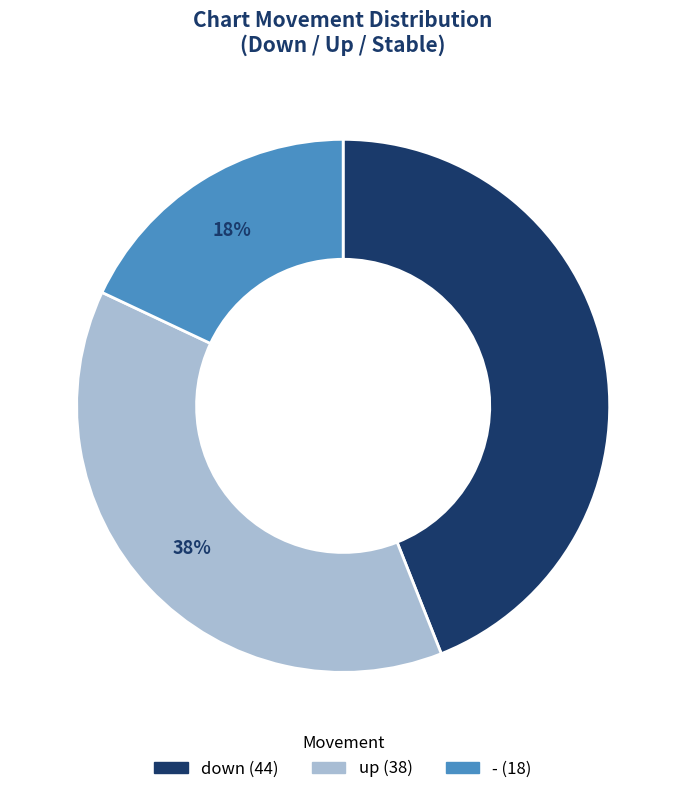

Which category has the biggest portion of the pie?

down